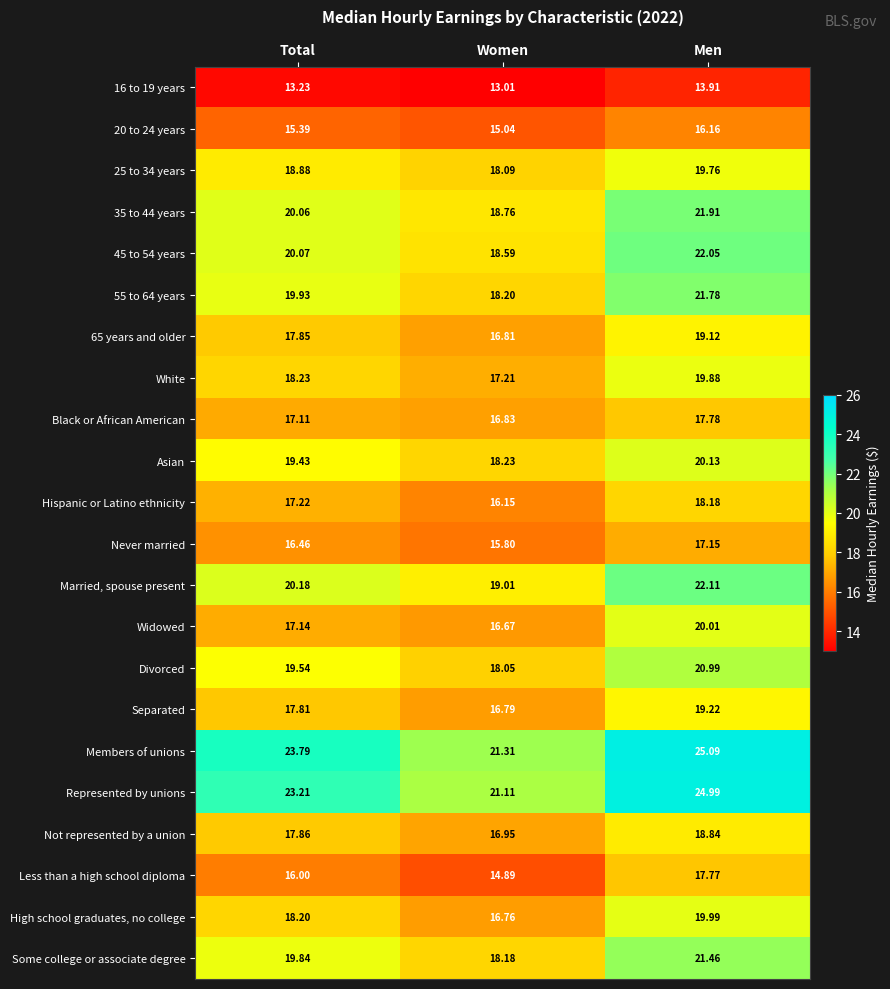

At which label is 25 to 34 years closest to 18?

Women